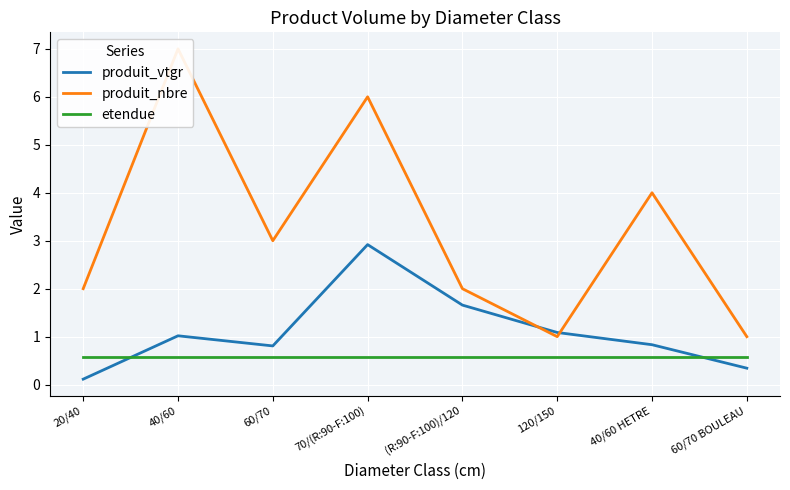

Which category has the highest value in the produit_nbre series?

40/60